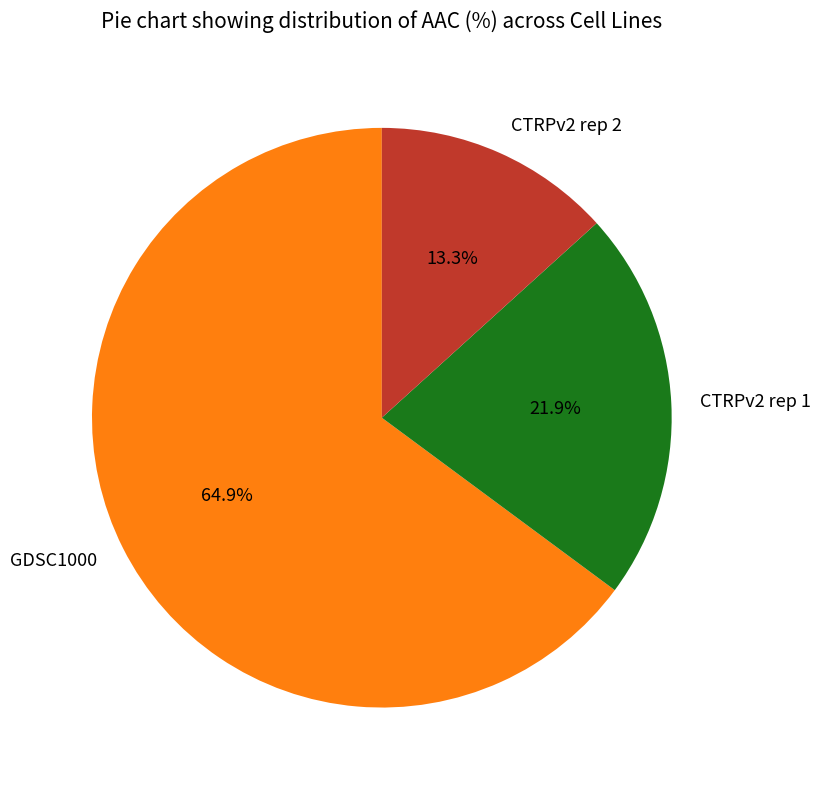

What is the ratio of the value at CTRPv2 rep 1 to the value at CTRPv2 rep 2?

1.6